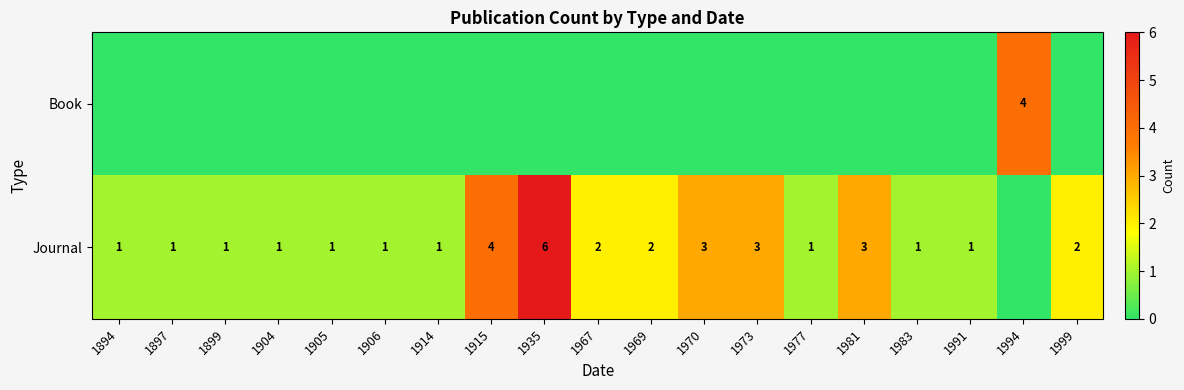

The value of Journal at 1969 is 2. True or false?

True